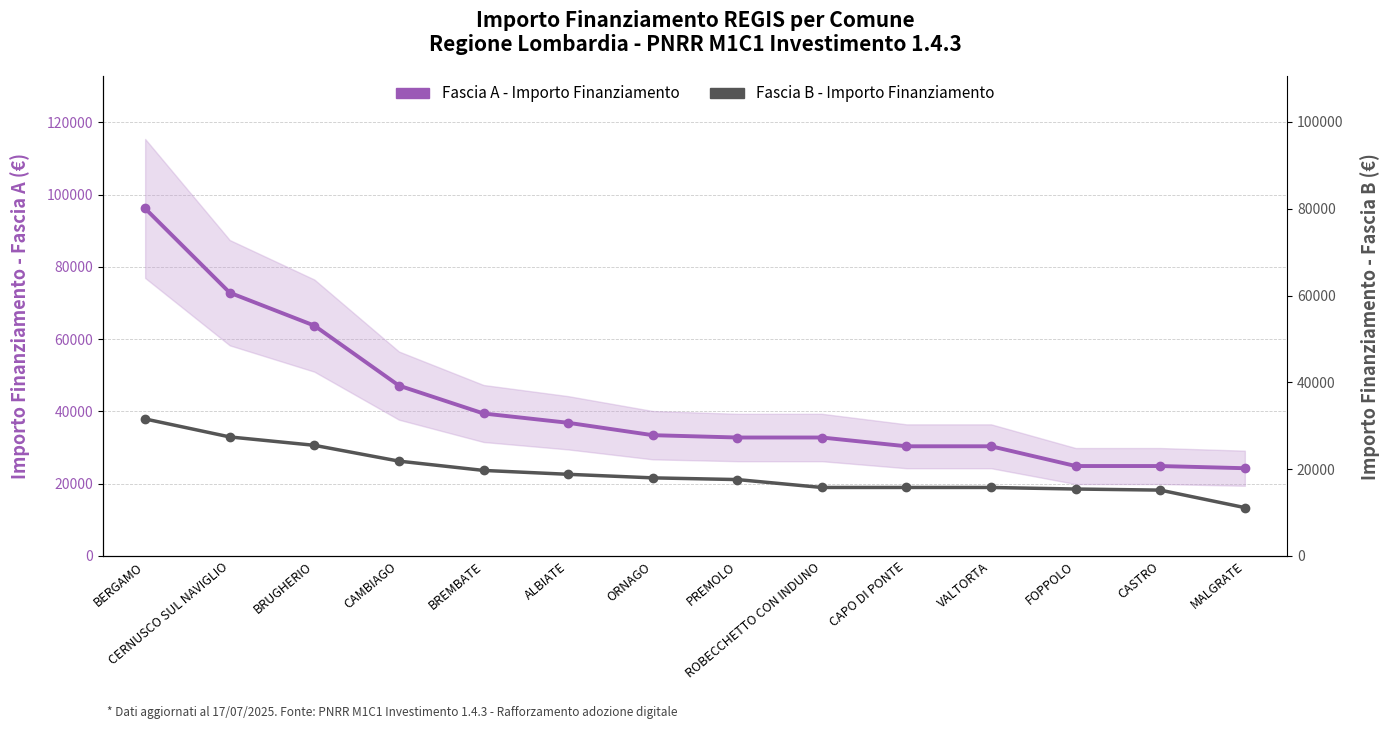

True or false: Fascia B - Importo Finanziamento and Fascia A - Importo Finanziamento intersect in this chart.

False